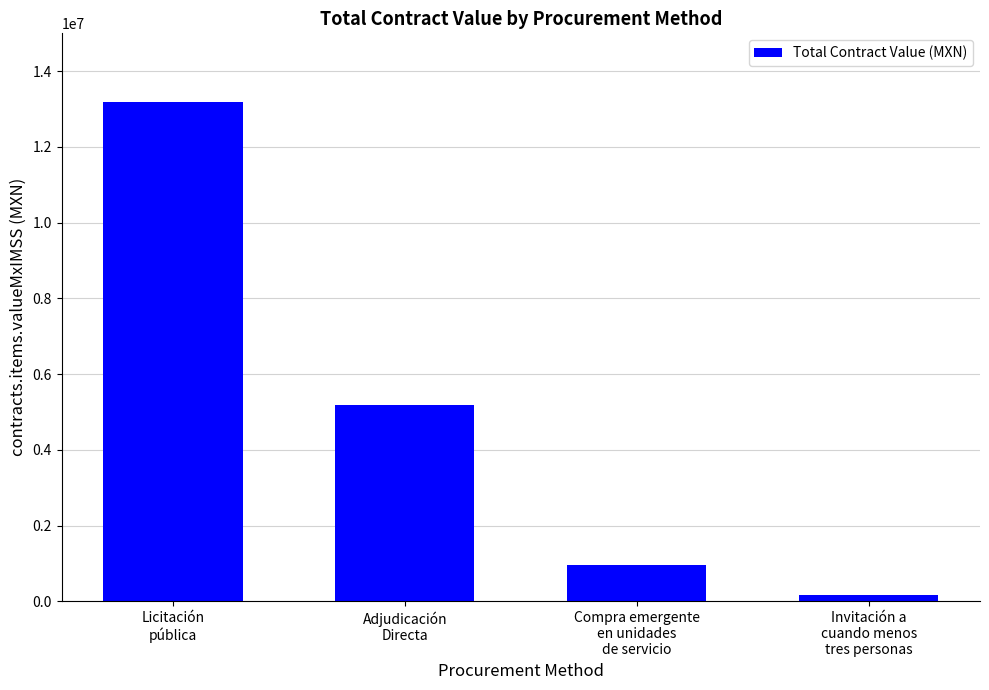

What is the smallest value displayed?

173741.6